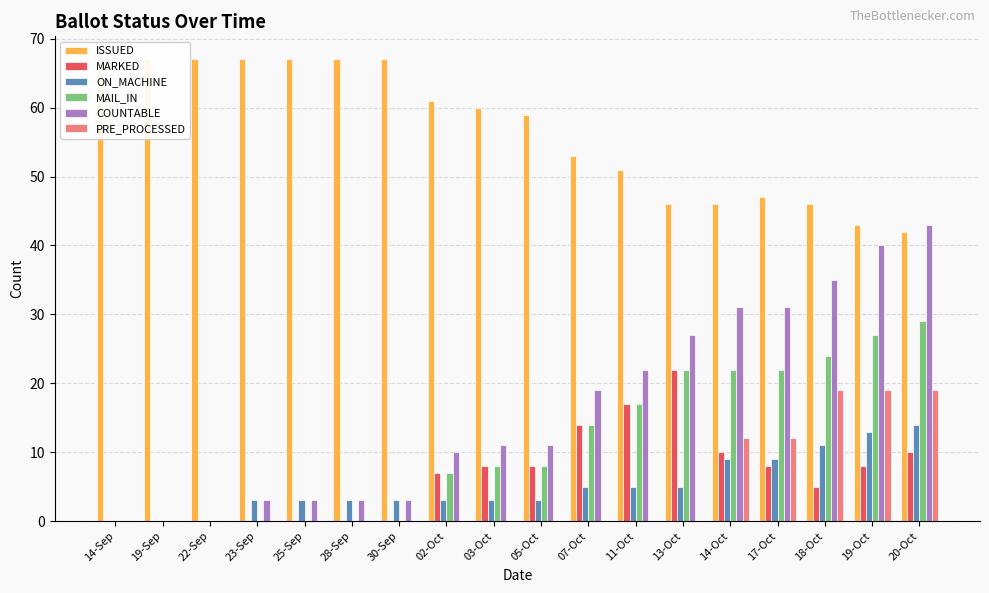

Is it true that PRE_PROCESSED equals 5 at 18-Oct?

False